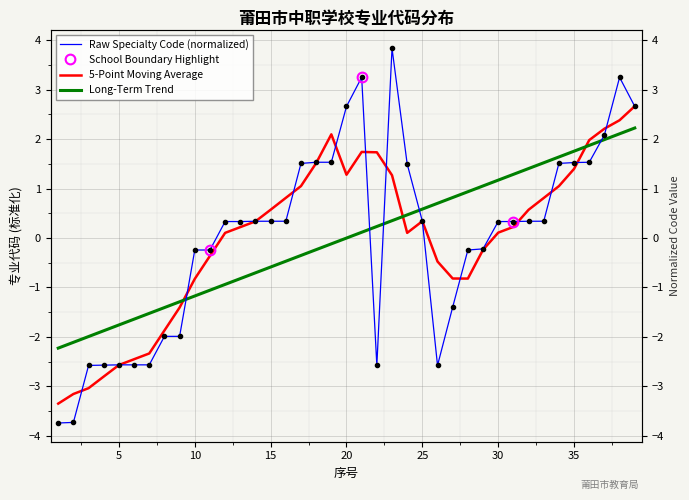

What is the change in value from 5 to 11?

+2.3